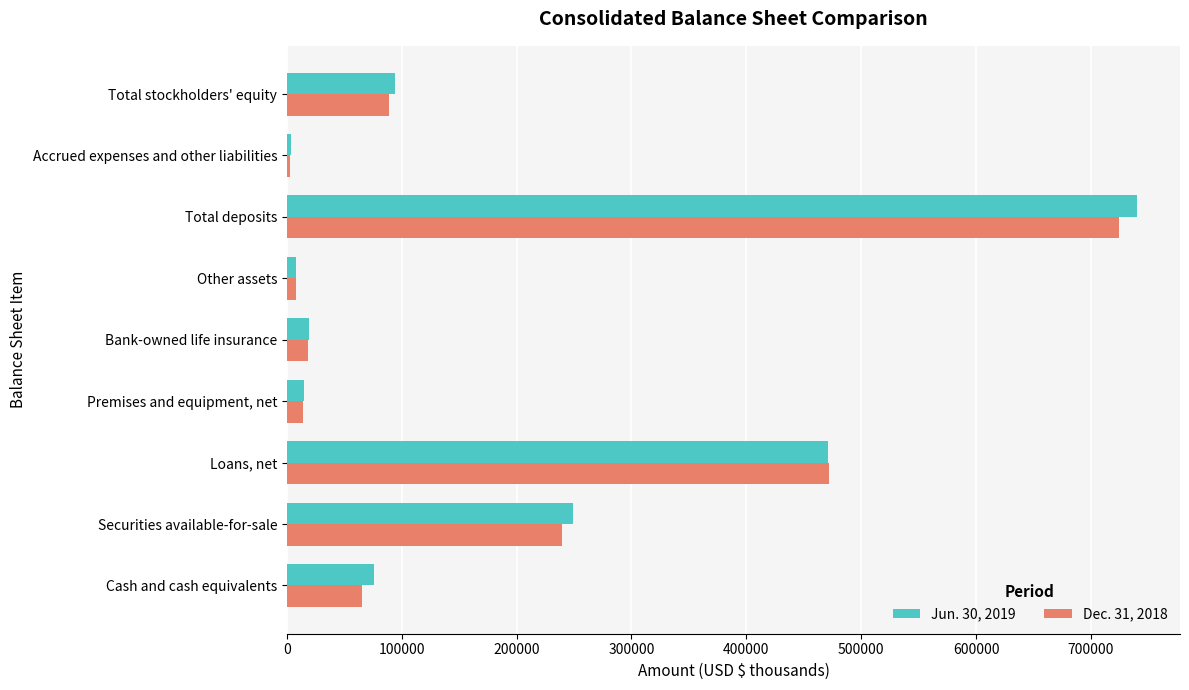

Is it true that Jun. 30, 2019 equals 344076 at Securities available-for-sale?

False